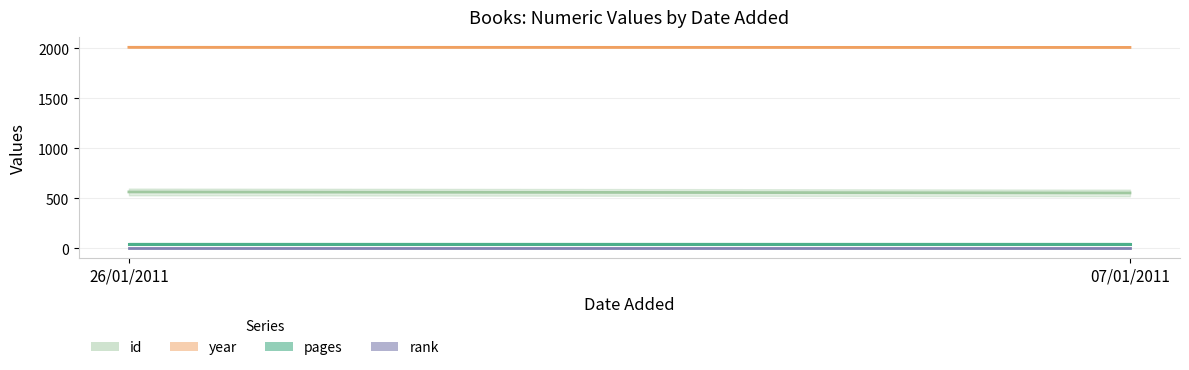

How many data points does each series have?

2